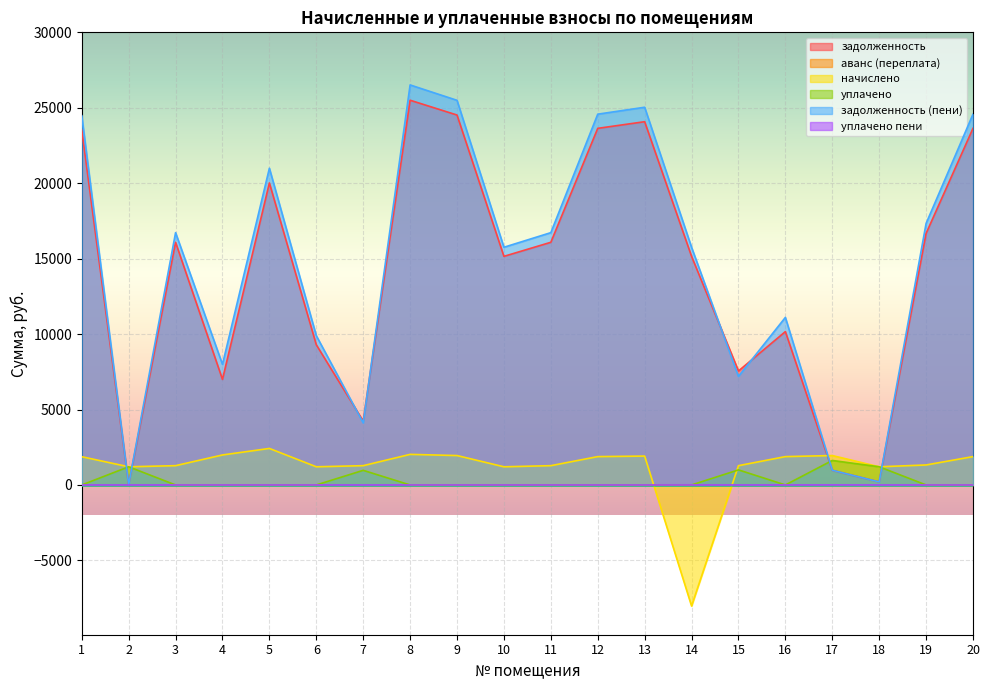

Which series ends up on top after the final intersection of задолженность and начислено?

задолженность